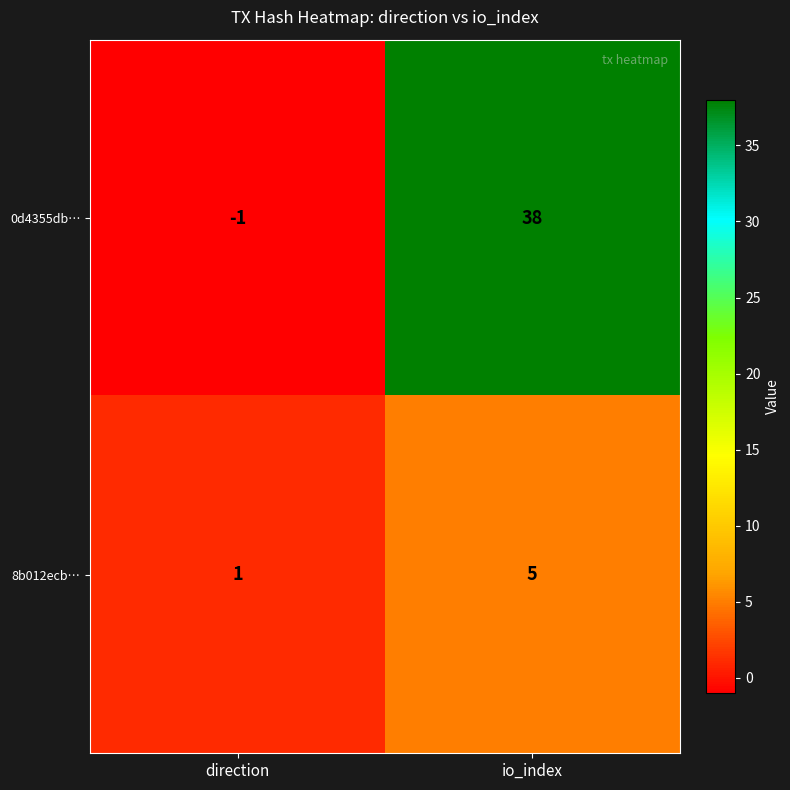

Which series has the widest spread of values?

0d4355db…